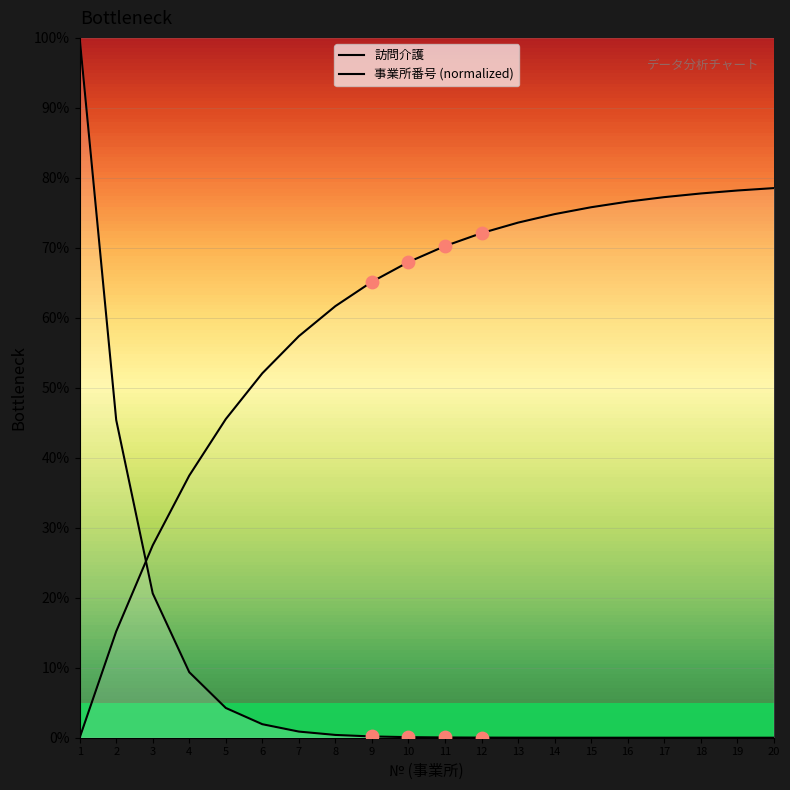

Which series contains the lowest Y value?

事業所番号 (normalized)